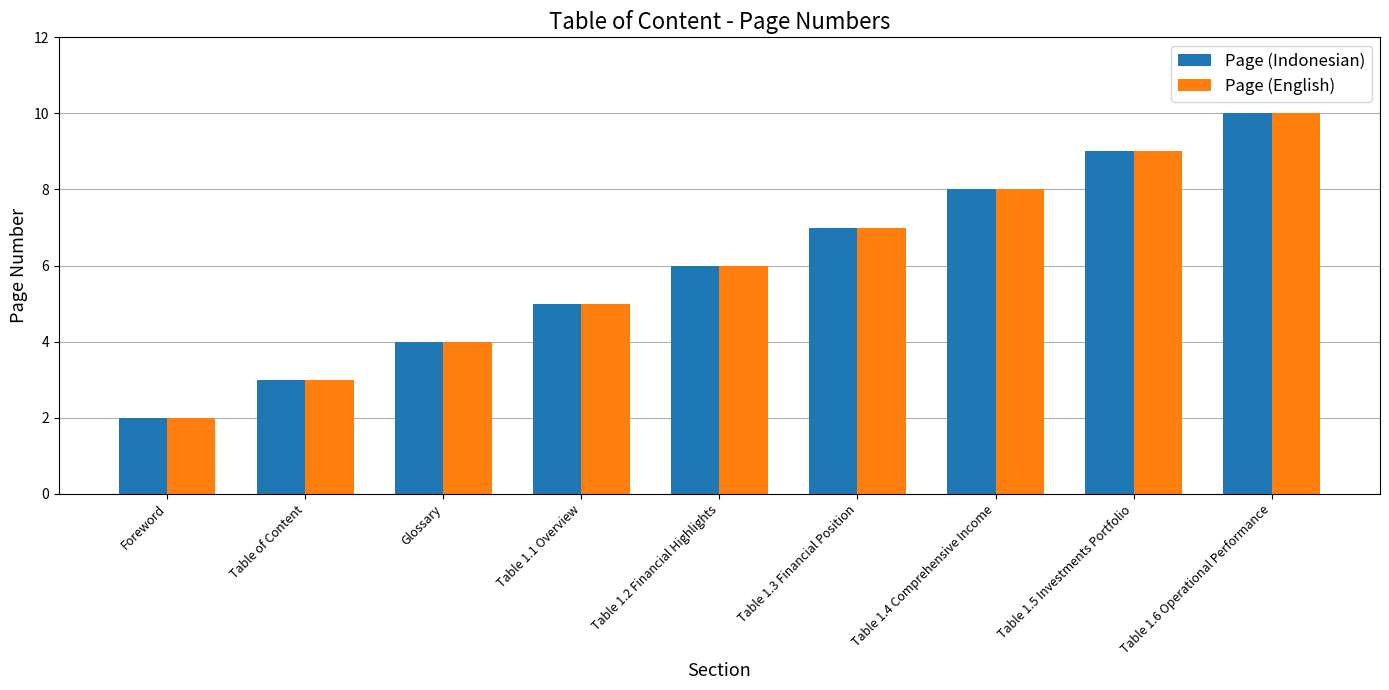

What is the difference between the Page (Indonesian) values at Table 1.3 Financial Position and Foreword?

5